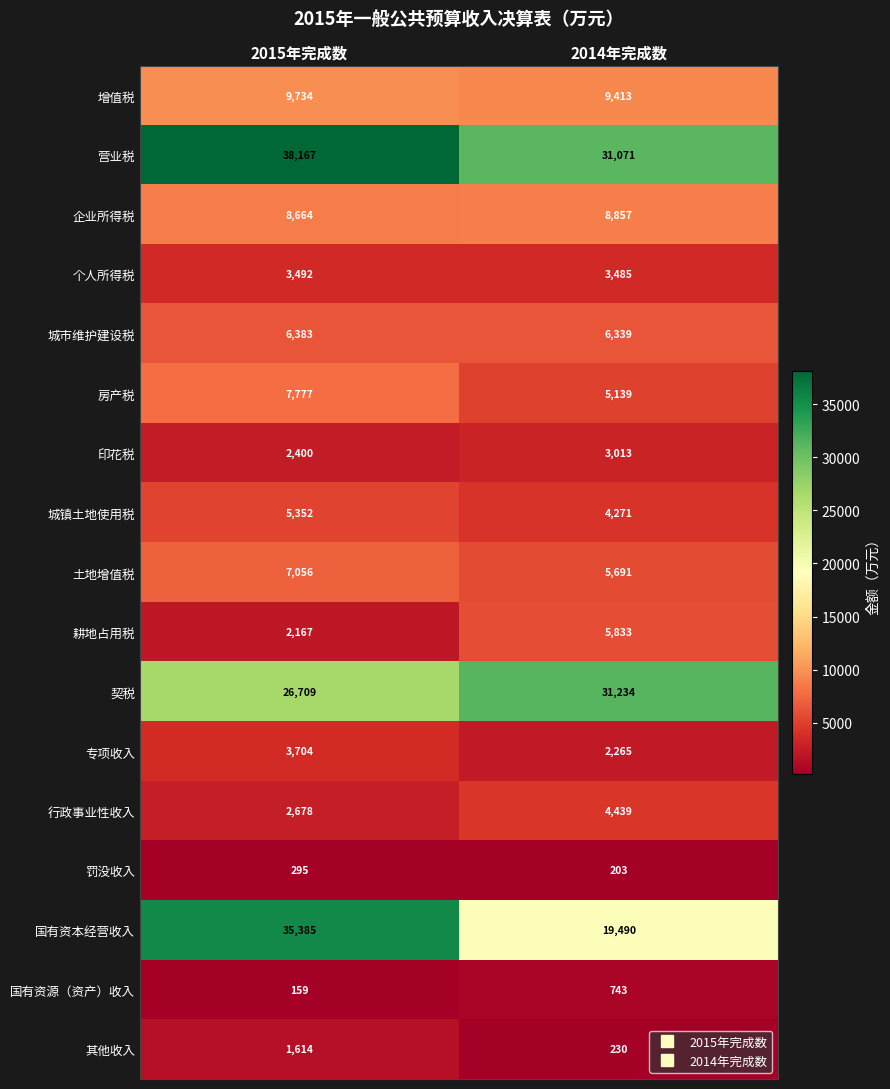

True or false: 国有资源（资产）收入 has a value of 159 at 2015年完成数.

True